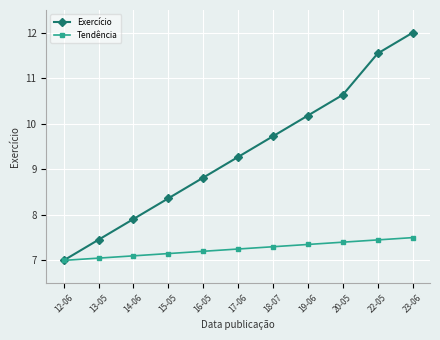

Rank the series at 17-06 from lowest to highest value.

Tendência, Exercício